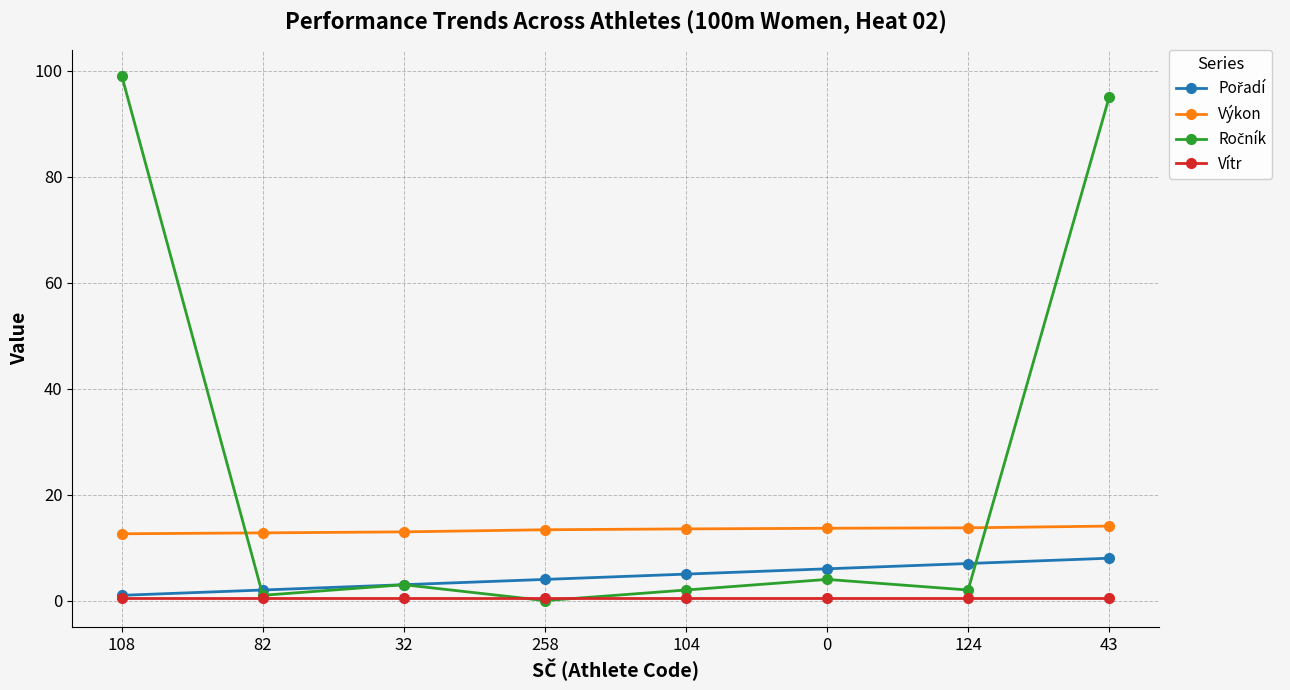

Does the chart have visible grid lines?

Yes